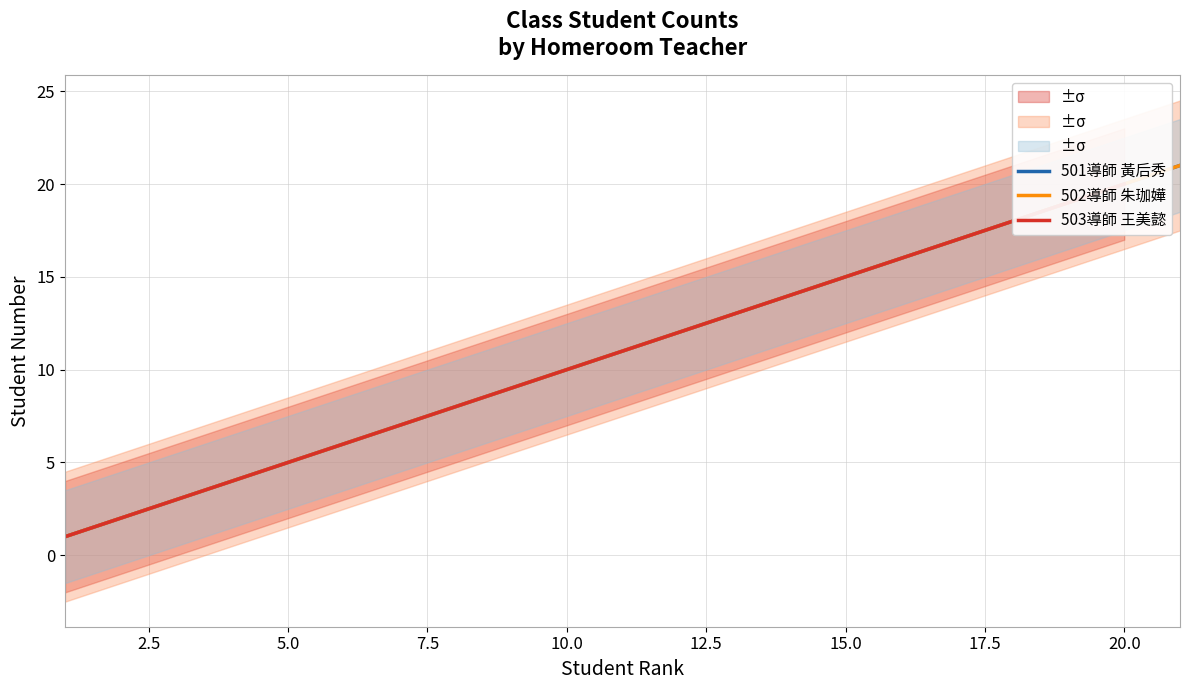

What is the total value across all series at 20.0?

60.0